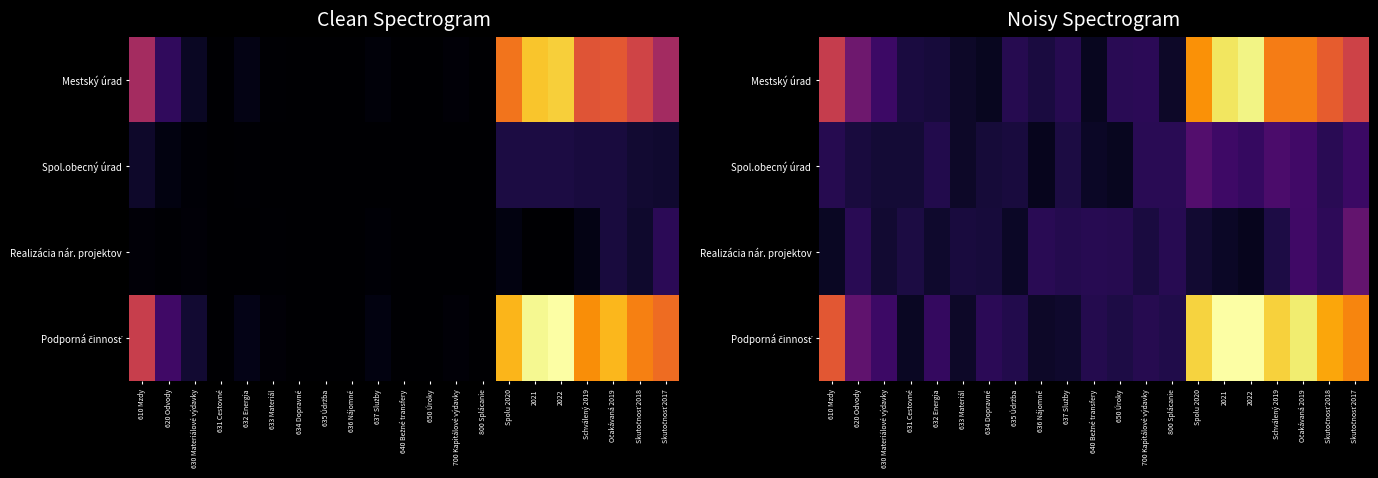

Which series has the largest range (max minus min)?

Podporná činnosť